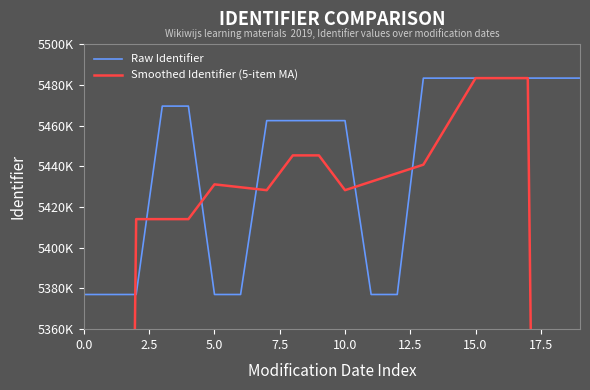

The Smoothed Identifier (5-item MA) series shows 4386759.2 at 18. True or false?

True